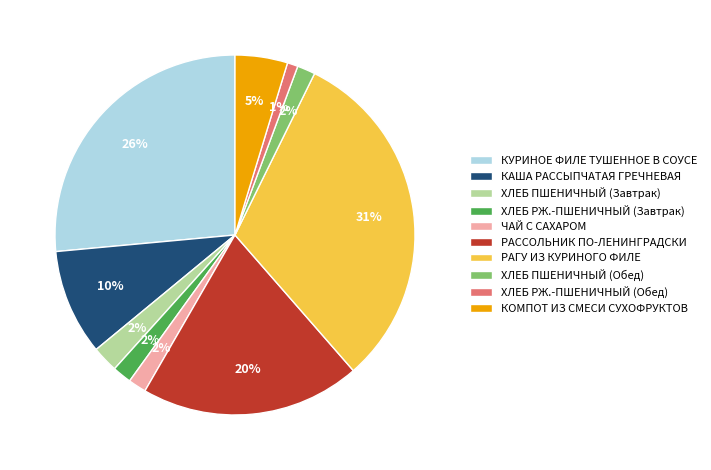

What is the largest slice in the pie chart?

РАГУ ИЗ КУРИНОГО ФИЛЕ